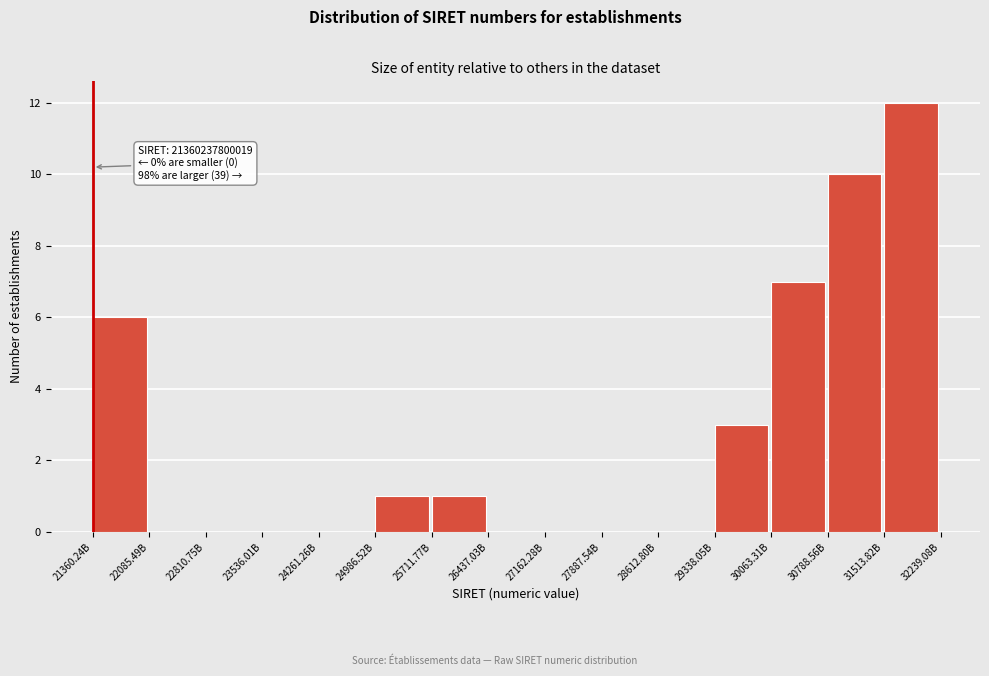

Reading left to right, transcribe all the data shown in this chart.

21360.24B=6	22085.49B=0	22810.75B=0	23536.01B=0	24261.26B=0	24986.52B=1	25711.77B=1	26437.03B=0	27162.28B=0	27887.54B=0	28612.80B=0	29338.05B=3	30063.31B=7	30788.56B=10	31513.82B=12